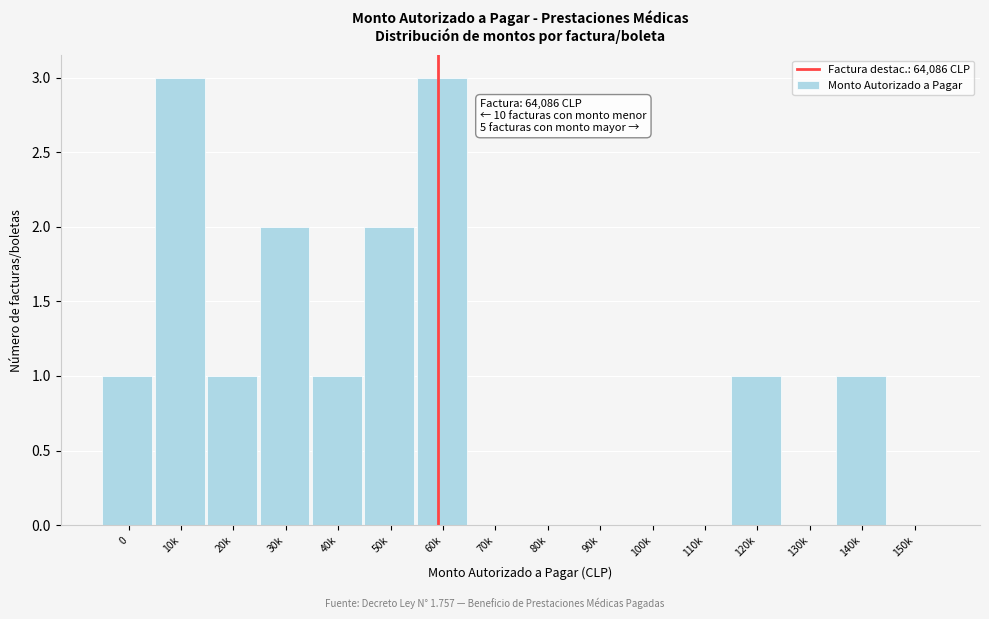

Reading left to right, list all the values displayed in this chart.

0=1	10k=3	20k=1	30k=2	40k=1	50k=2	60k=3	70k=0	80k=0	90k=0	100k=0	110k=0	120k=1	130k=0	140k=1	150k=0